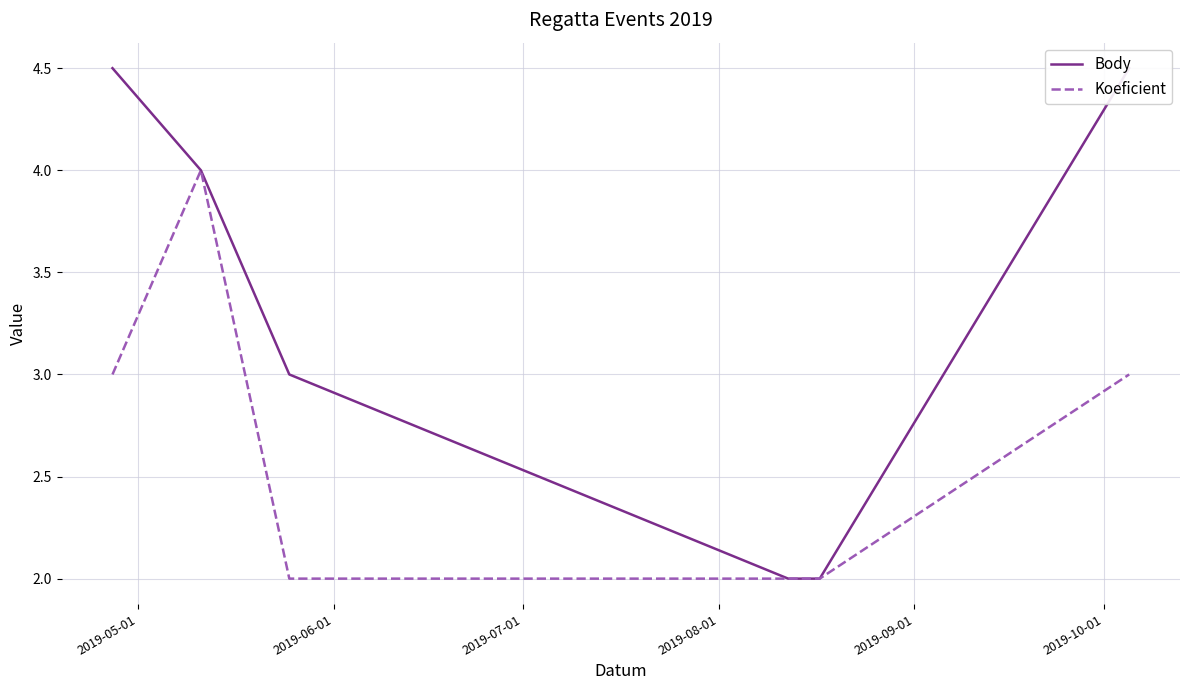

How many categories are shown in the chart?

7